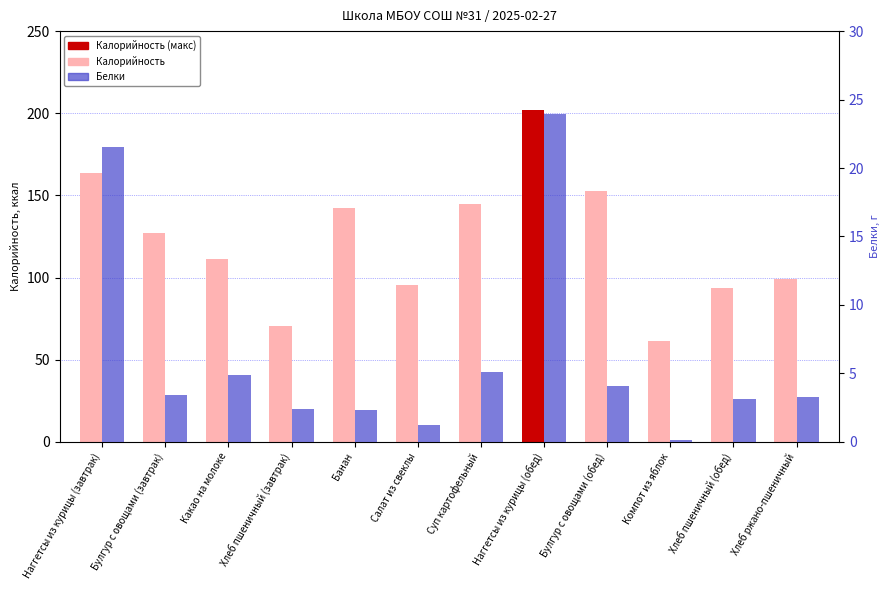

What is the difference between the maximum and minimum values in the Калорийность series?

140.5